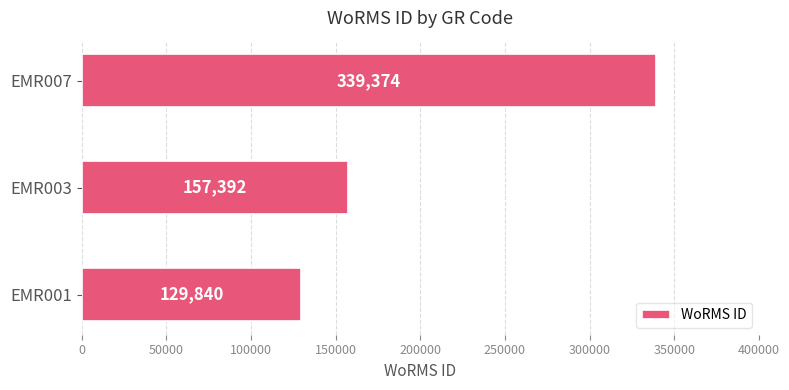

List the labels in order of value, largest first.

EMR007, EMR003, EMR001